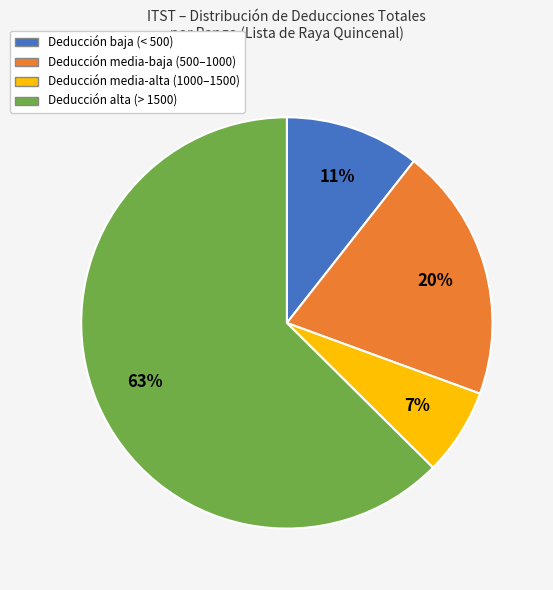

Does any single category account for the majority?

Yes